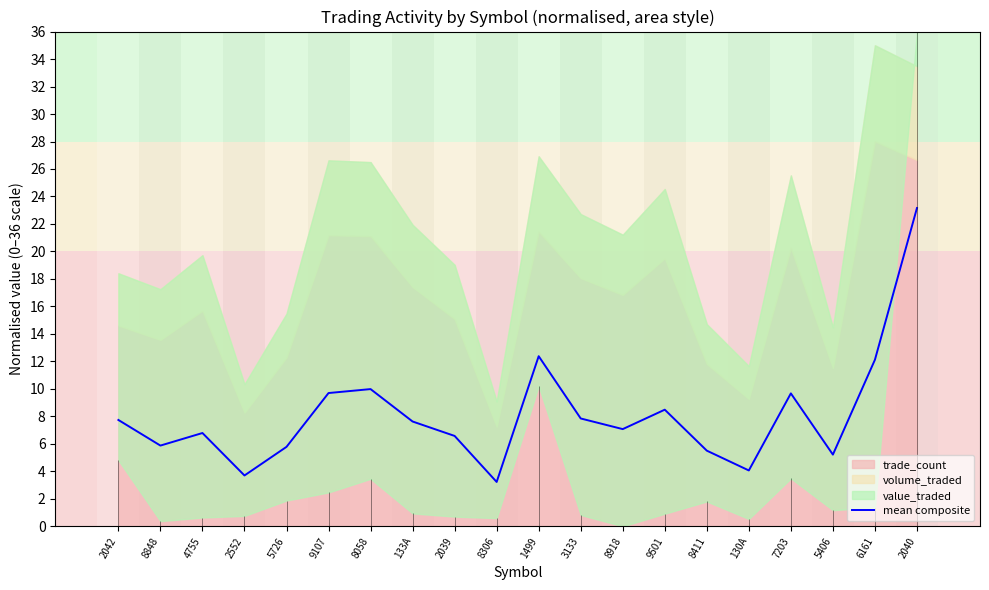

How many points are lower than both their immediate neighbors (excluding endpoints)?

6